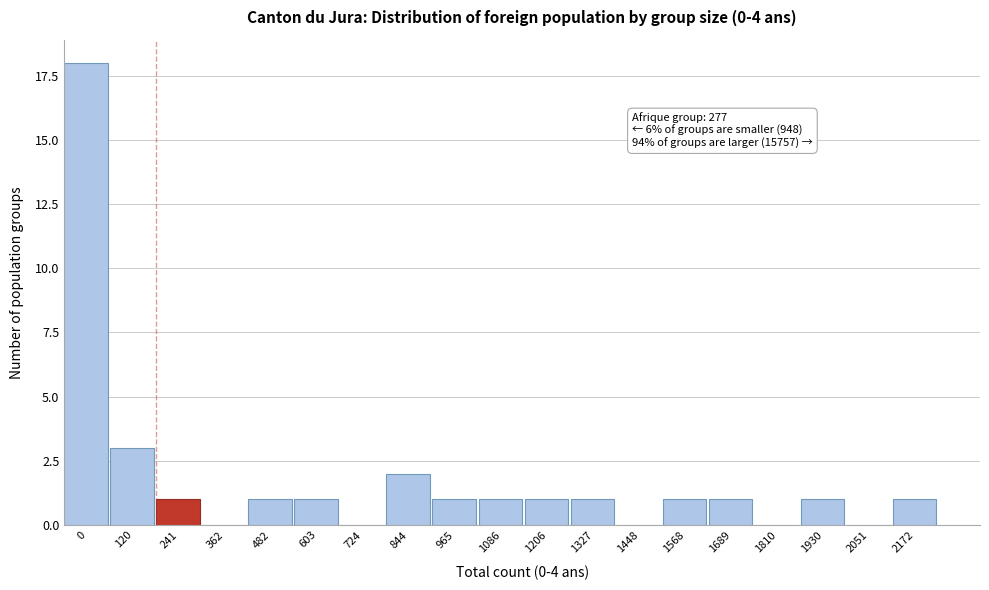

Reading left to right, what are all the values shown in this chart?

0=18	120=3	241=1	362=0	482=1	603=1	724=0	844=2	965=1	1086=1	1206=1	1327=1	1448=0	1568=1	1689=1	1810=0	1930=1	2051=0	2172=1